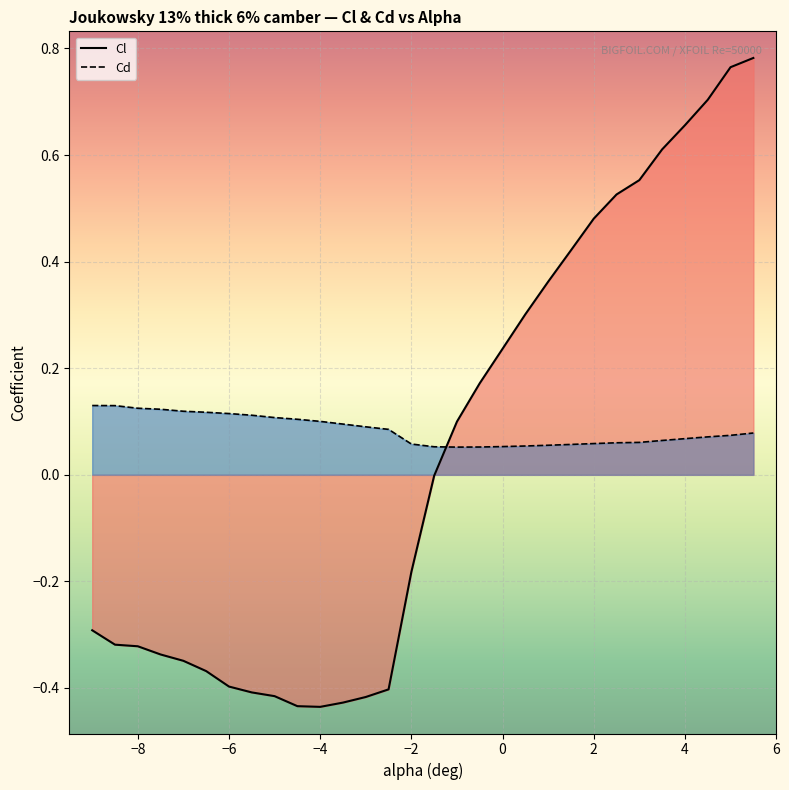

At 2, list the series in order from smallest to largest.

Cd, Cl